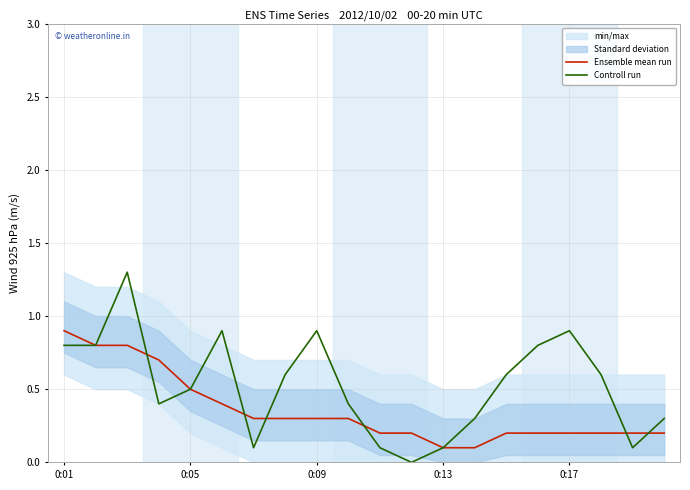

Reading left to right, list all the values displayed in this chart.

Ensemble mean run: 0.9	0.8	0.8	0.7	0.5	0.4	0.3	0.3	0.3	0.3	0.2	0.2	0.1	0.1	0.2	0.2	0.2	0.2	0.2	0.2
Controll run: 0.8	0.8	1.3	0.4	0.5	0.9	0.1	0.6	0.9	0.4	0.1	0.0	0.1	0.3	0.6	0.8	0.9	0.6	0.1	0.3